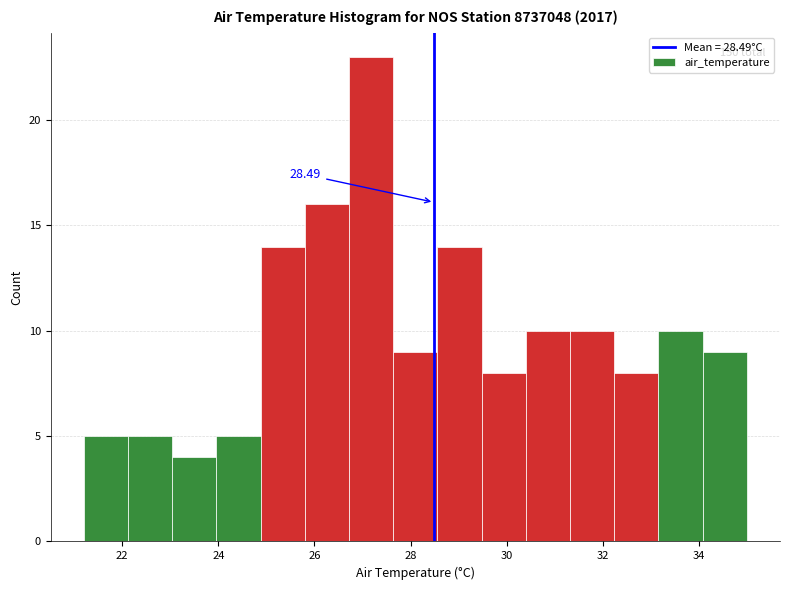

Which range on the x-axis has the tallest bar?

26.72 to 27.64